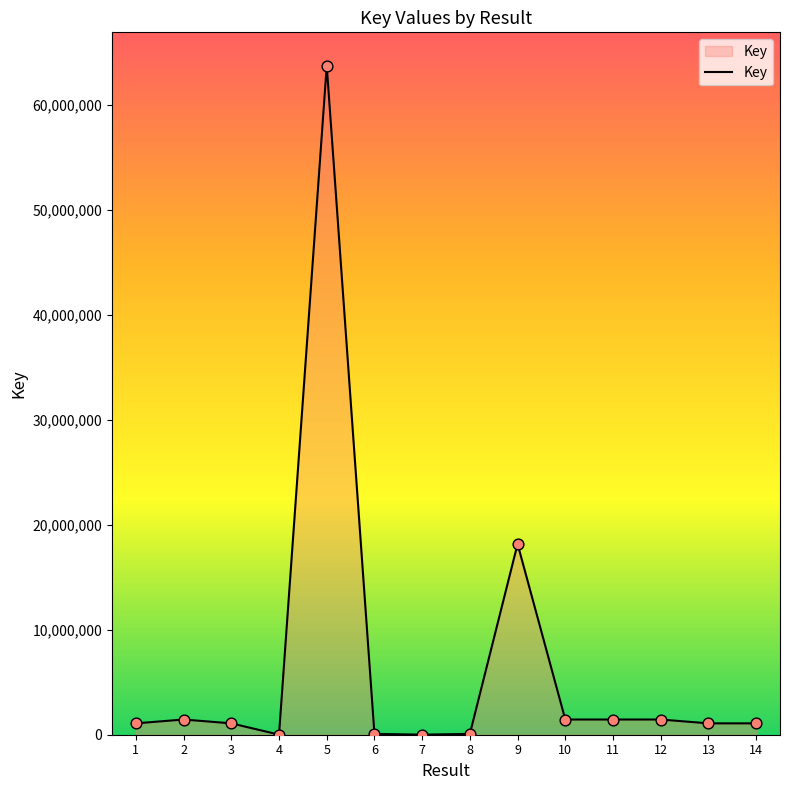

Approximately how many times larger is the value at 12 compared to 8?

18.0